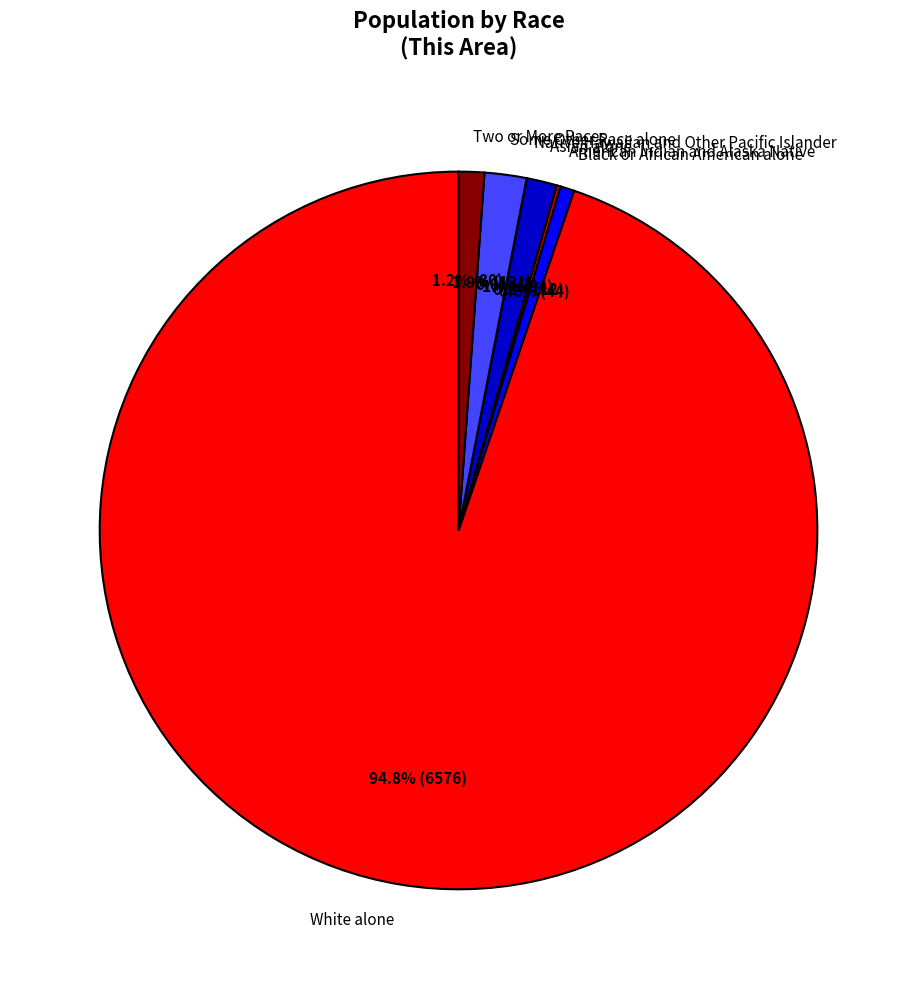

Which slice is the largest?

White alone